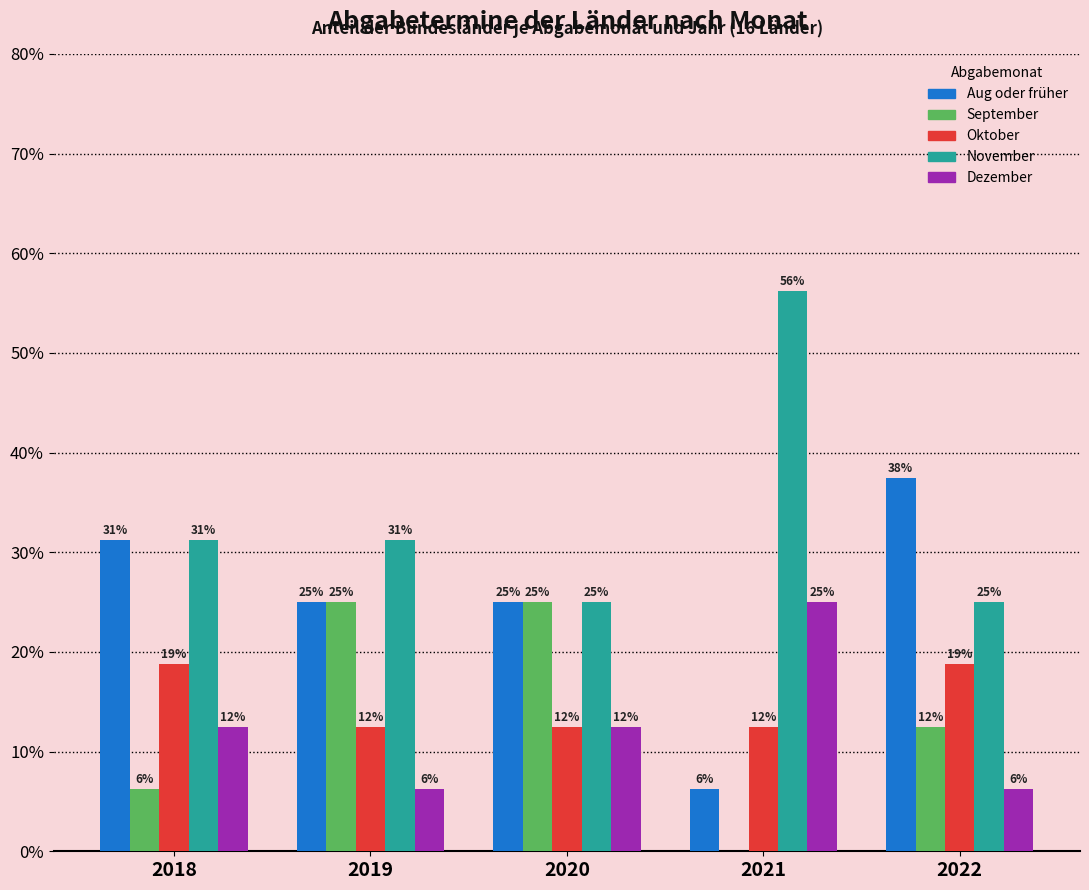

Does the chart contain stacked bars?

No